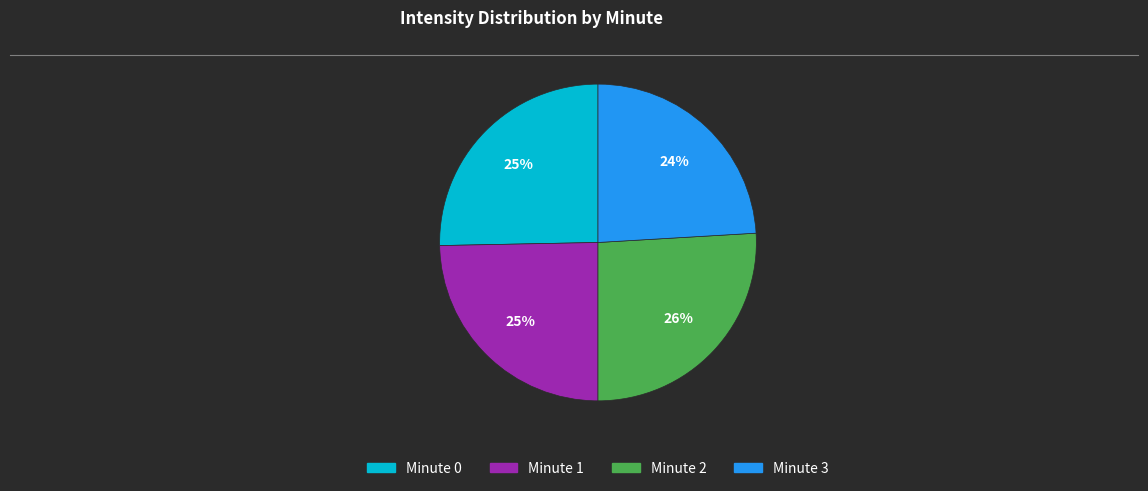

To the nearest percent, what is the difference between the largest and smallest slice percentages?

2%